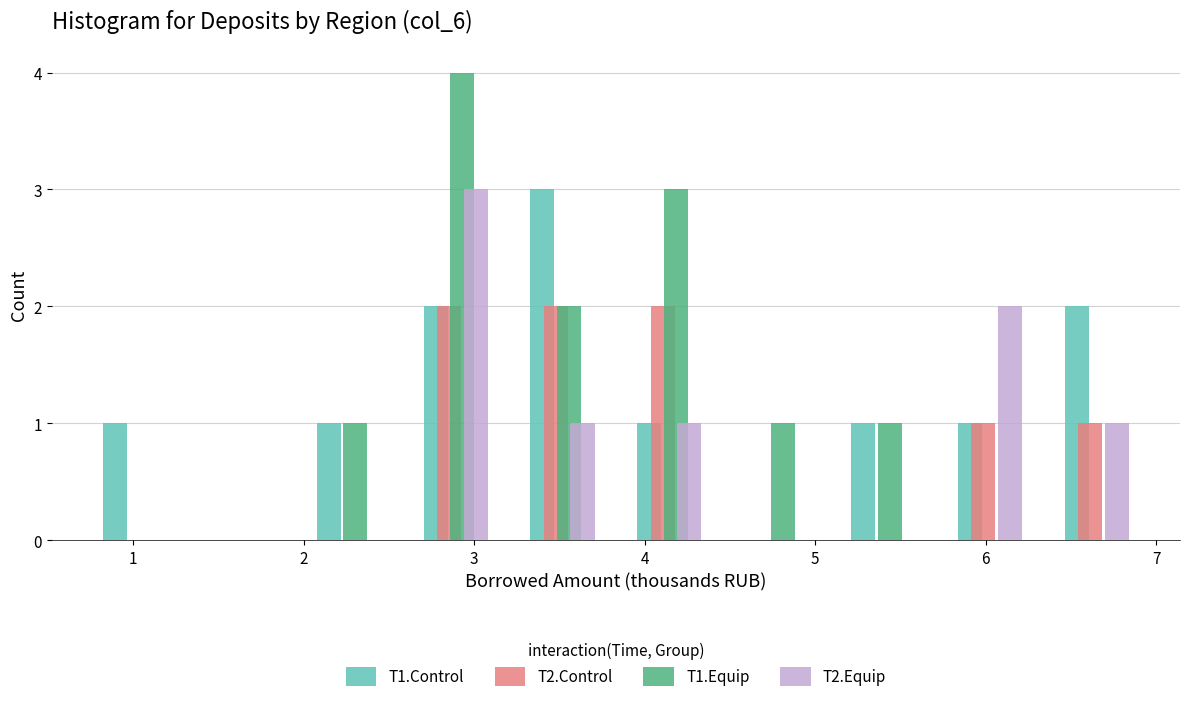

Reading left to right, transcribe this chart: for each range on the x-axis, give the height of each series' bar. Neither the bar edges nor the heights are printed on the chart, so give them approximately, as read against the axes.

0.7 to 1.3: T1.Control=1	T2.Control=0	T1.Equip=0	T2.Equip=0
1.3 to 2.0: T1.Control=0	T2.Control=0	T1.Equip=0	T2.Equip=0
2.0 to 2.6: T1.Control=1	T2.Control=0	T1.Equip=1	T2.Equip=0
2.6 to 3.2: T1.Control=2	T2.Control=2	T1.Equip=4	T2.Equip=3
3.2 to 3.8: T1.Control=3	T2.Control=2	T1.Equip=2	T2.Equip=1
3.8 to 4.5: T1.Control=1	T2.Control=2	T1.Equip=3	T2.Equip=1
4.5 to 5.1: T1.Control=0	T2.Control=0	T1.Equip=1	T2.Equip=0
5.1 to 5.7: T1.Control=1	T2.Control=0	T1.Equip=1	T2.Equip=0
5.7 to 6.3: T1.Control=1	T2.Control=1	T1.Equip=0	T2.Equip=2
6.3 to 7.0: T1.Control=2	T2.Control=1	T1.Equip=0	T2.Equip=1